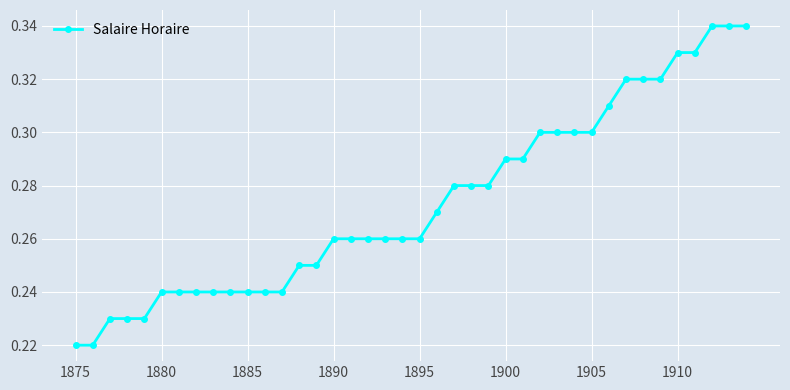

Count the values in the range 0 to 1.

40